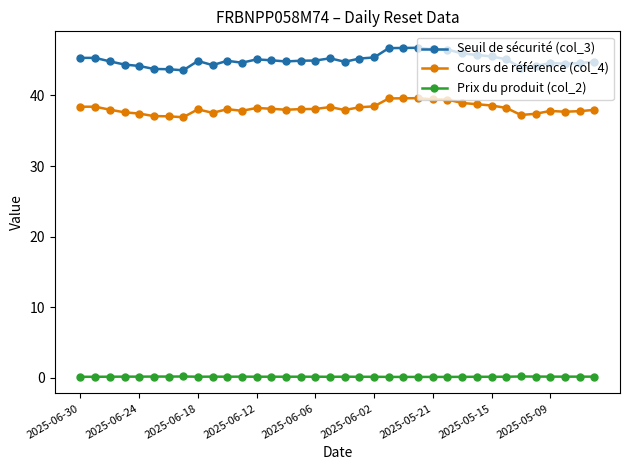

True or false: Cours de référence (col_4) and Prix du produit (col_2) intersect in this chart.

False